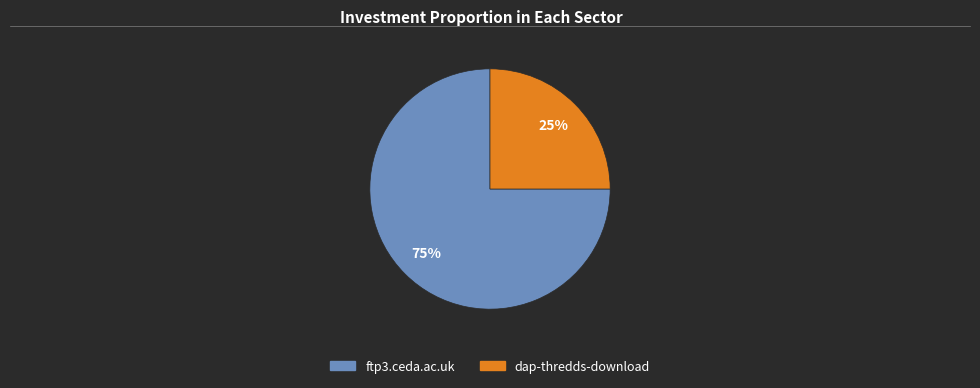

True or false: dap-thredds-download accounts for 25% of the total.

True